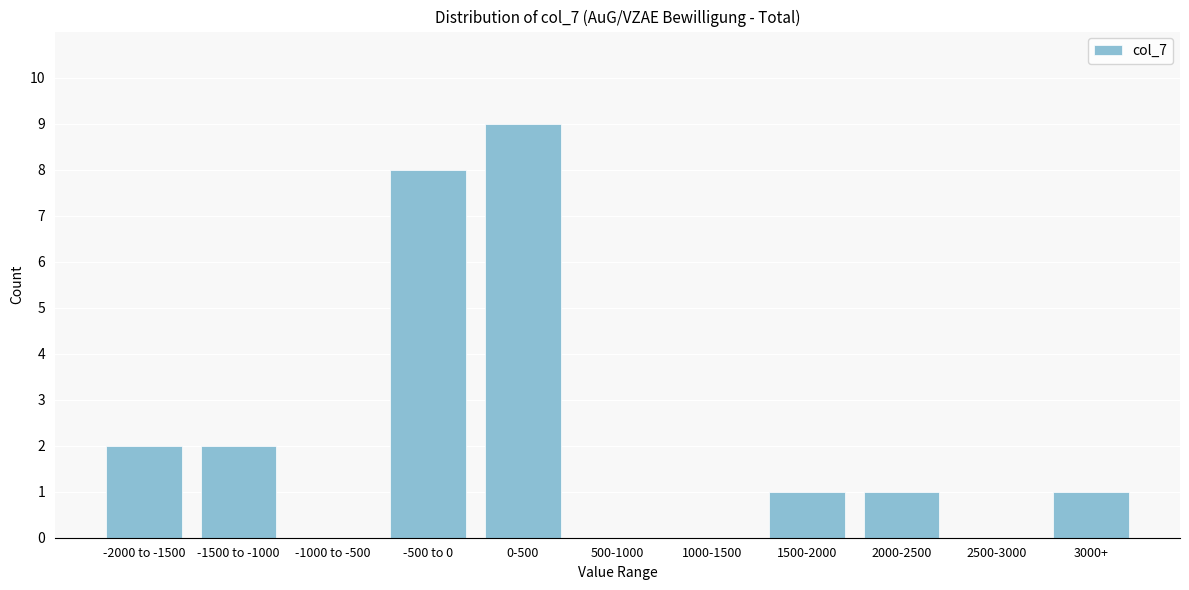

Reading right to left, list all the values displayed in this chart.

3000+=1	2500-3000=0	2000-2500=1	1500-2000=1	1000-1500=0	500-1000=0	0-500=9	-500 to 0=8	-1000 to -500=0	-1500 to -1000=2	-2000 to -1500=2